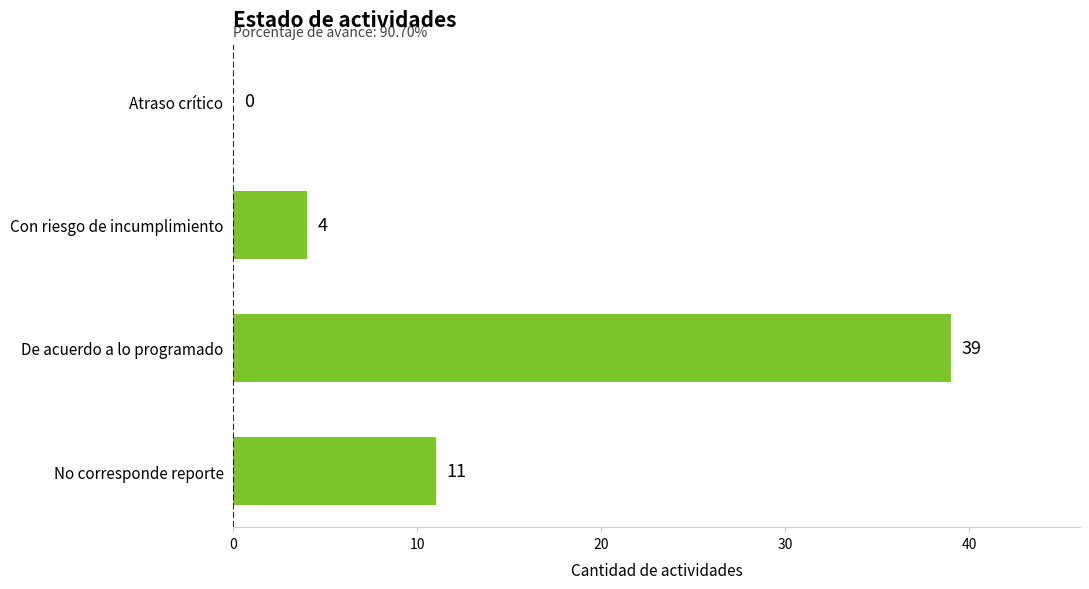

Which has a higher value, No corresponde reporte or Atraso crítico?

No corresponde reporte